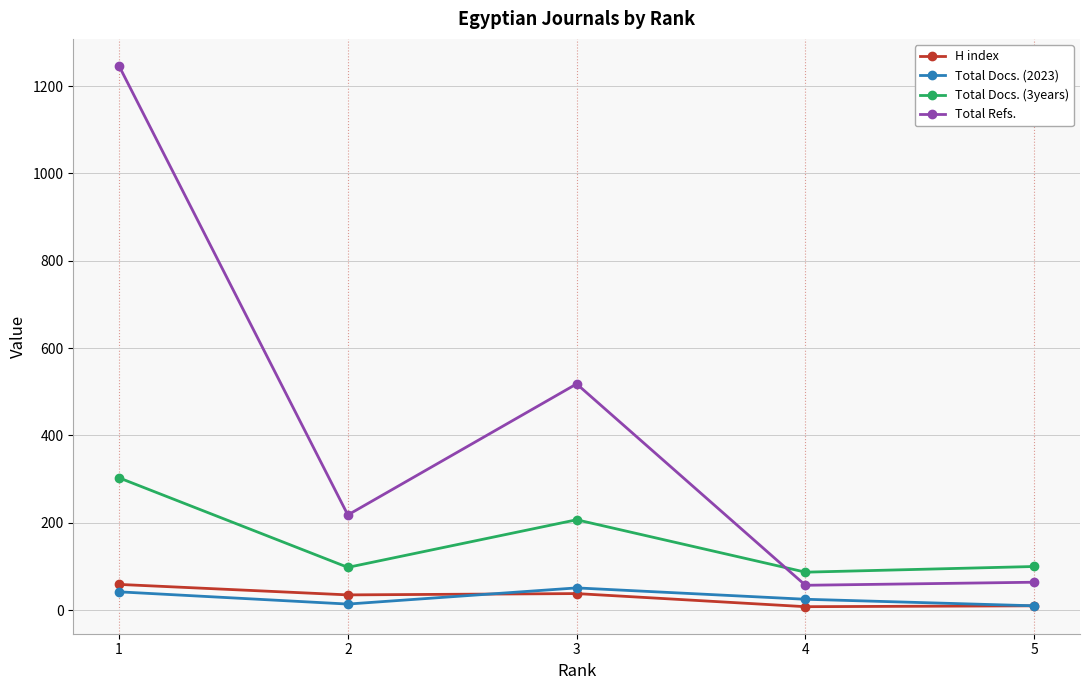

What is the average value of the Total Docs. (2023) series?

28